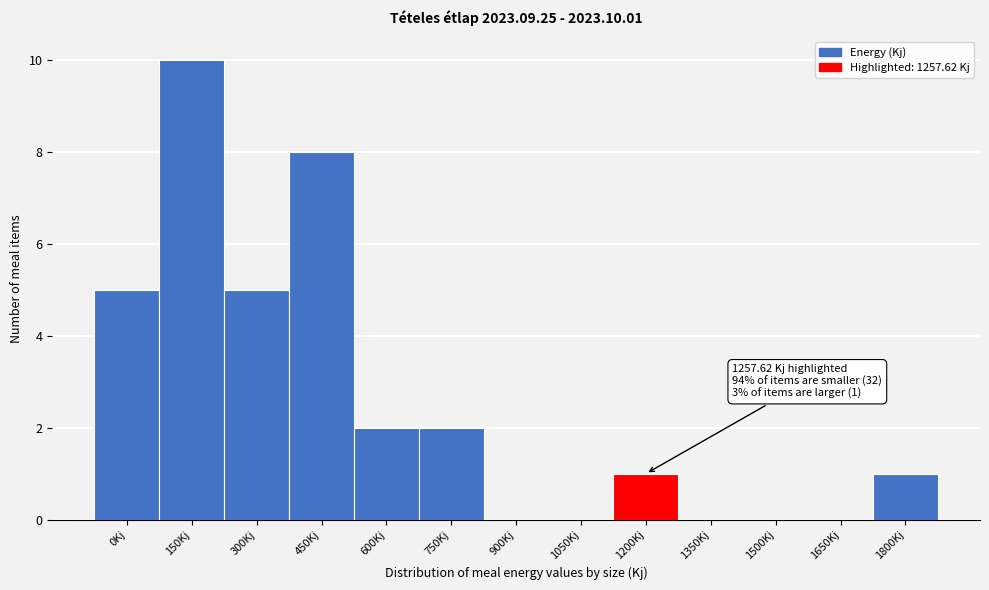

Reading left to right, transcribe all the data shown in this chart.

0Kj=5	150Kj=10	300Kj=5	450Kj=8	600Kj=2	750Kj=2	900Kj=0	1050Kj=0	1200Kj=1	1350Kj=0	1500Kj=0	1650Kj=0	1800Kj=1